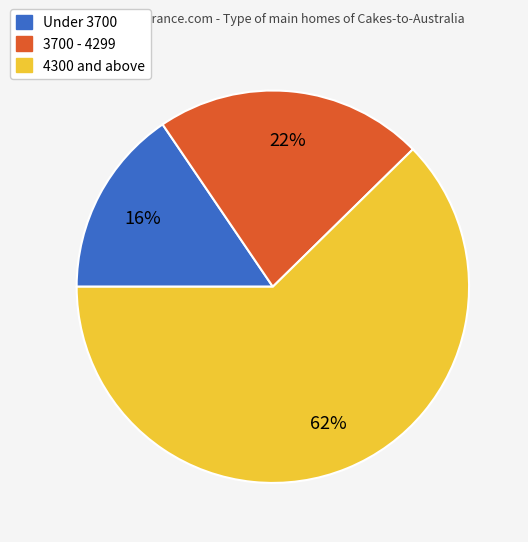

To the nearest percent, what is the average slice percentage?

33%